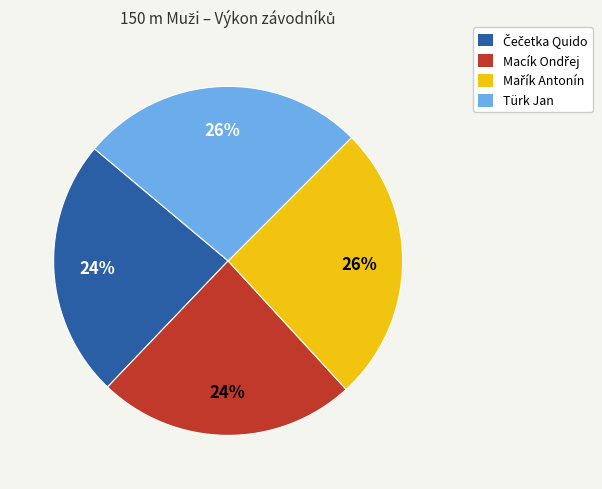

The Türk Jan slice represents 41% of the pie. True or false?

False